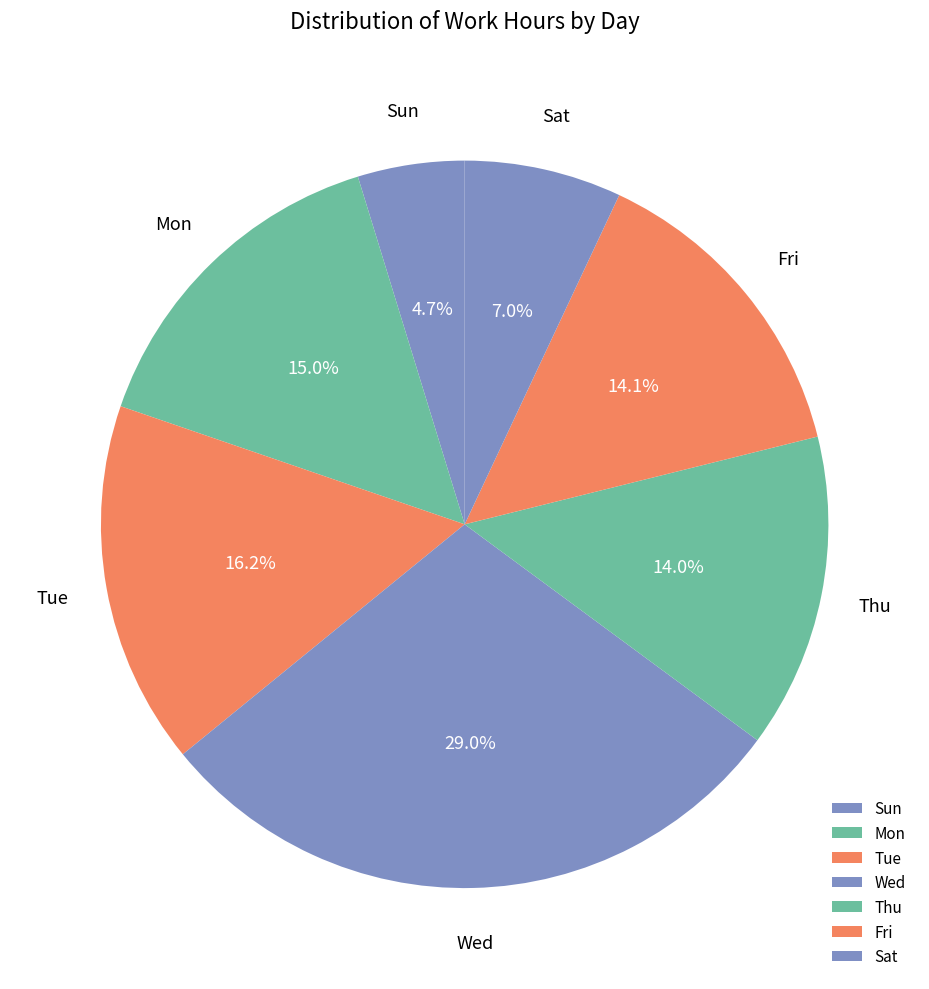

Combined, what portion of the pie is Thu and Sat?

21.0%